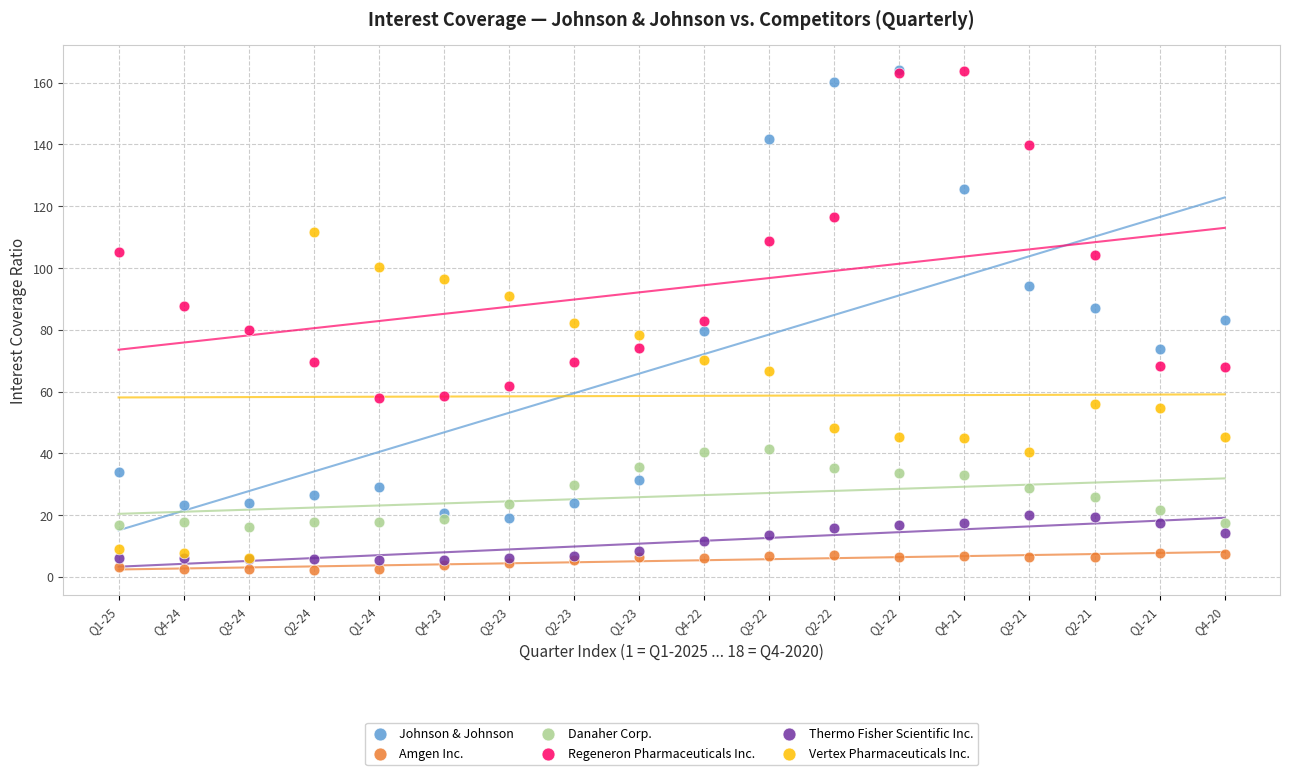

Which series contains the lowest Y value?

Amgen Inc.